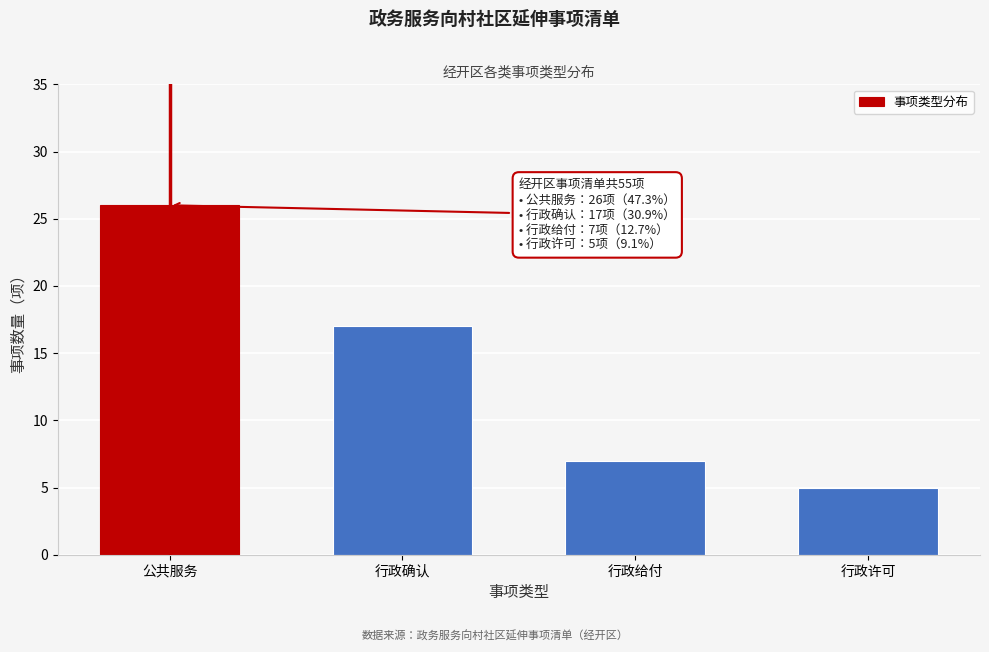

Reading right to left, what are all the values shown in this chart?

行政许可=5	行政给付=7	行政确认=17	公共服务=26